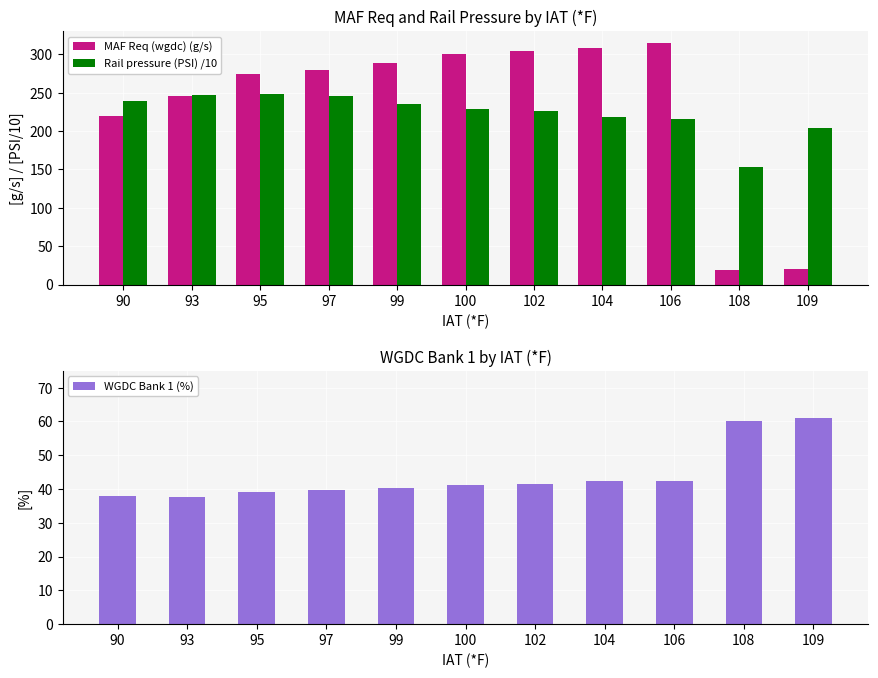

What is the average value of the MAF Req (wgdc) (g/s) series?

234.2